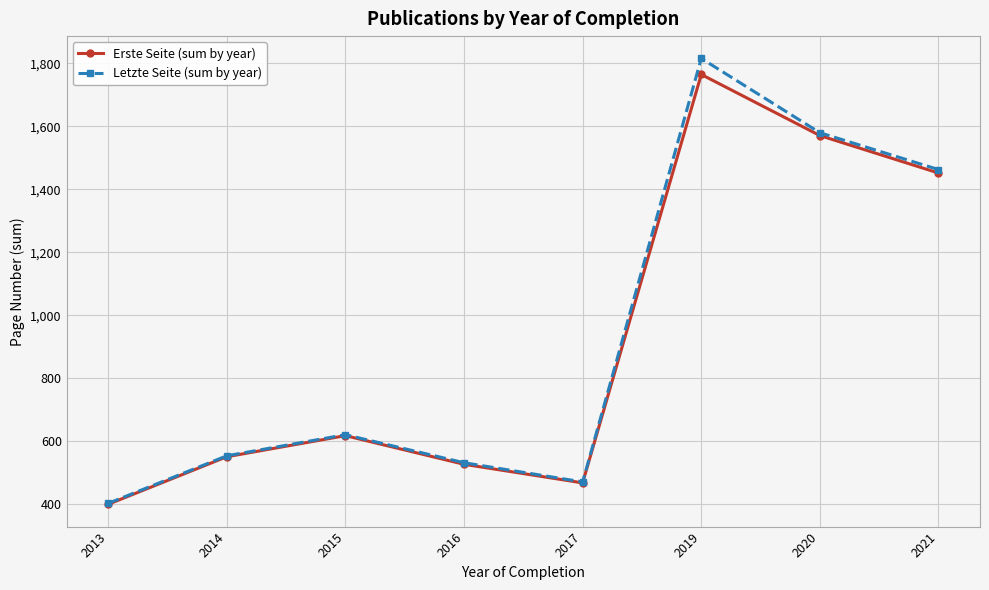

What is the difference between the second highest and second lowest values in the Erste Seite (sum by year) series?

1103